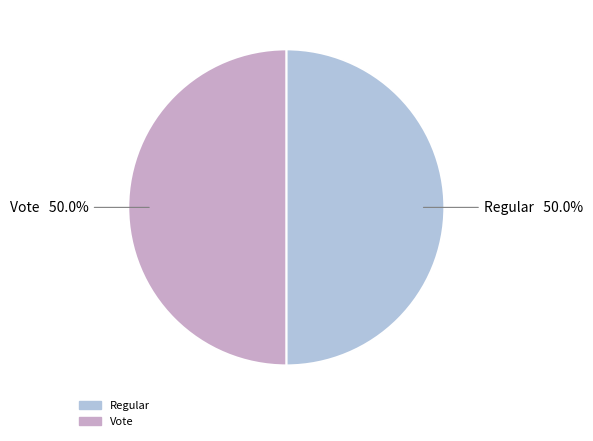

How many slices are in this pie chart?

2